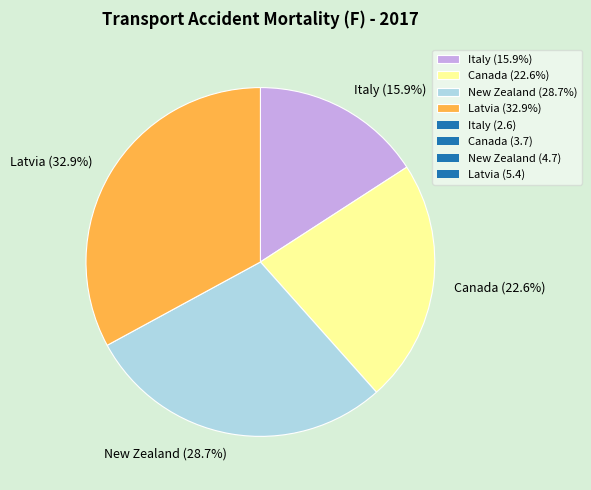

Does Latvia account for over 50% of the chart?

No